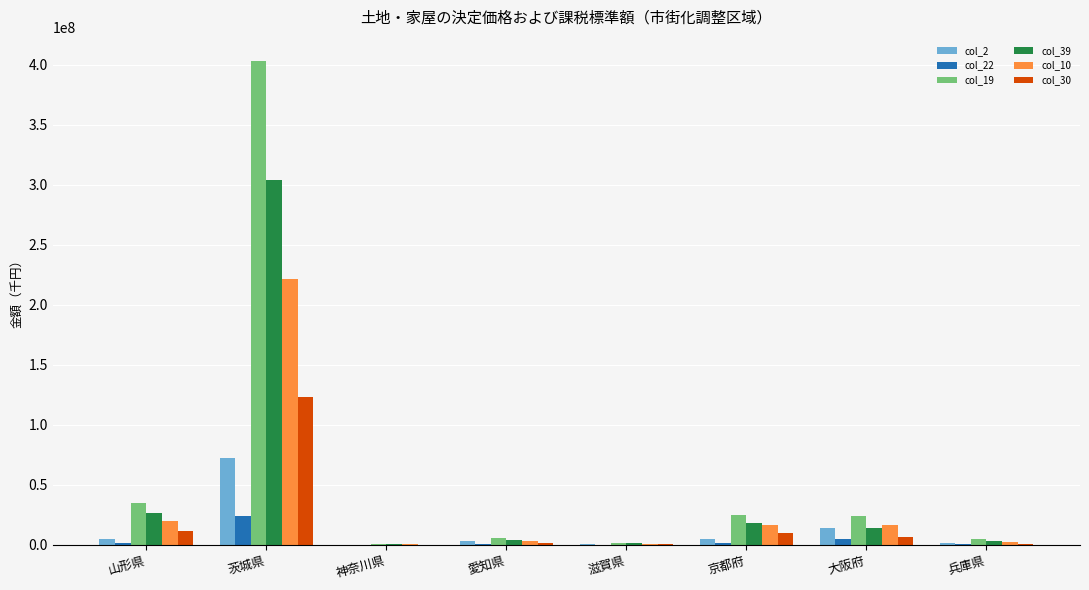

Which category has the highest value in the col_2 series?

茨城県